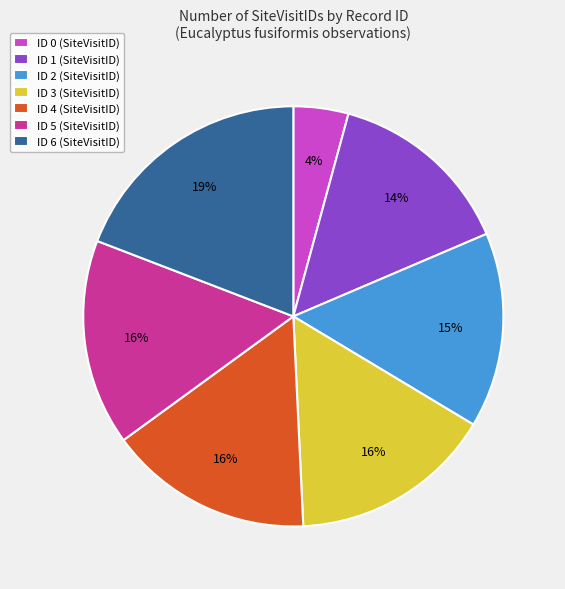

What percentage is the ID 4 slice, to the nearest percent?

16%